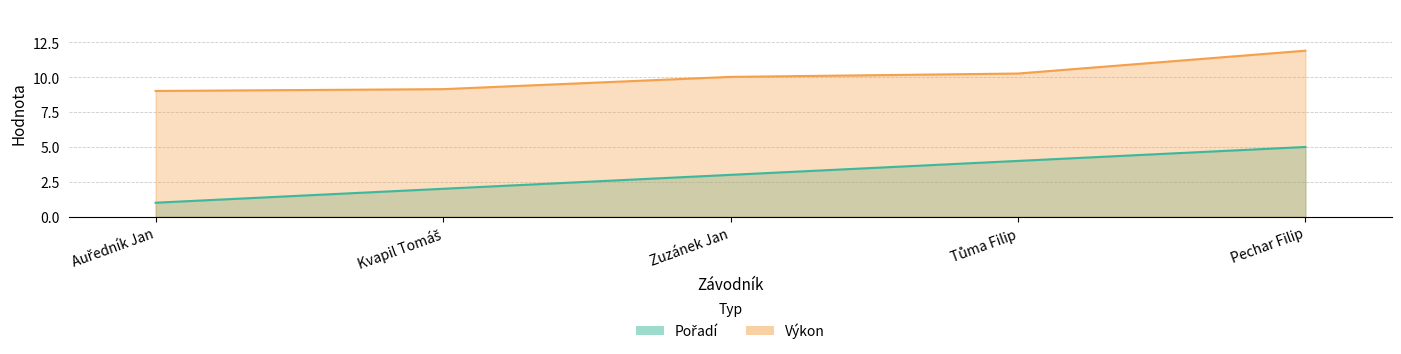

What value does the Výkon series have at Auředník Jan?

9.0